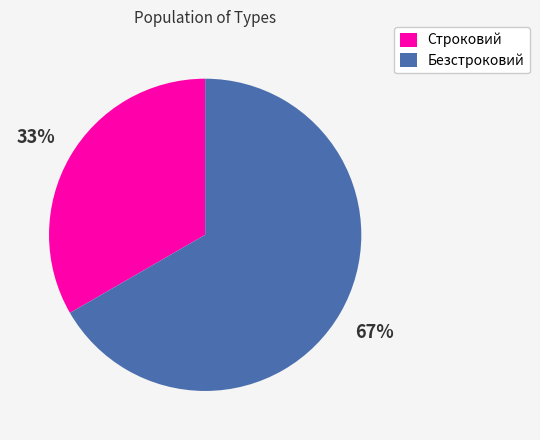

To the nearest percent, what is the average slice percentage?

50%